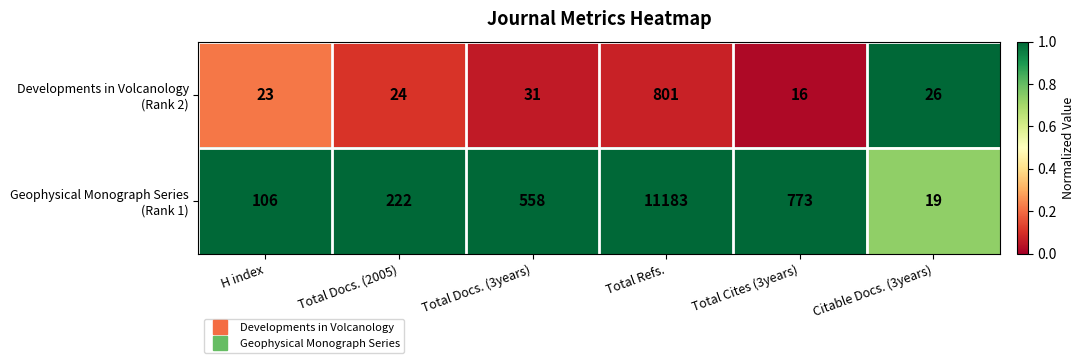

Which label corresponds to the smallest value in the chart?

Total Cites (3years)